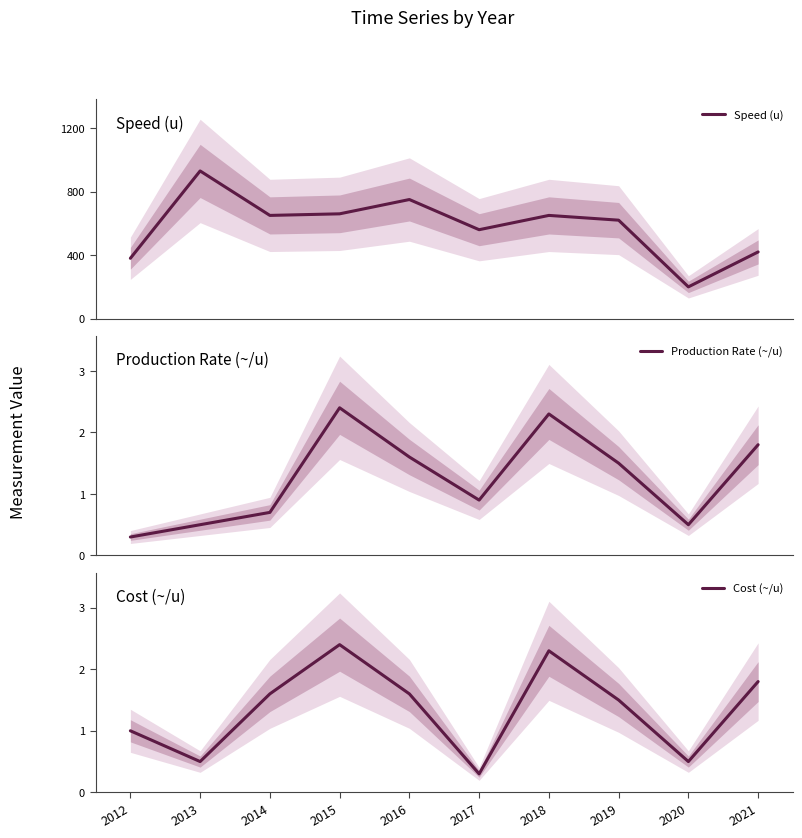

How many lines are shown in the chart?

3